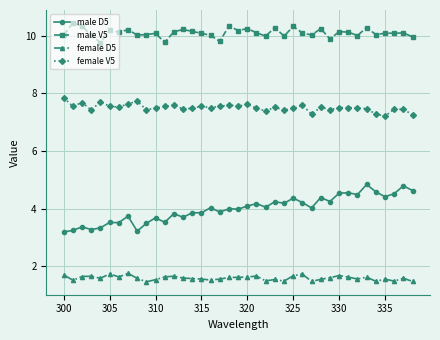

Does the chart display data point markers on the line(s)?

Yes